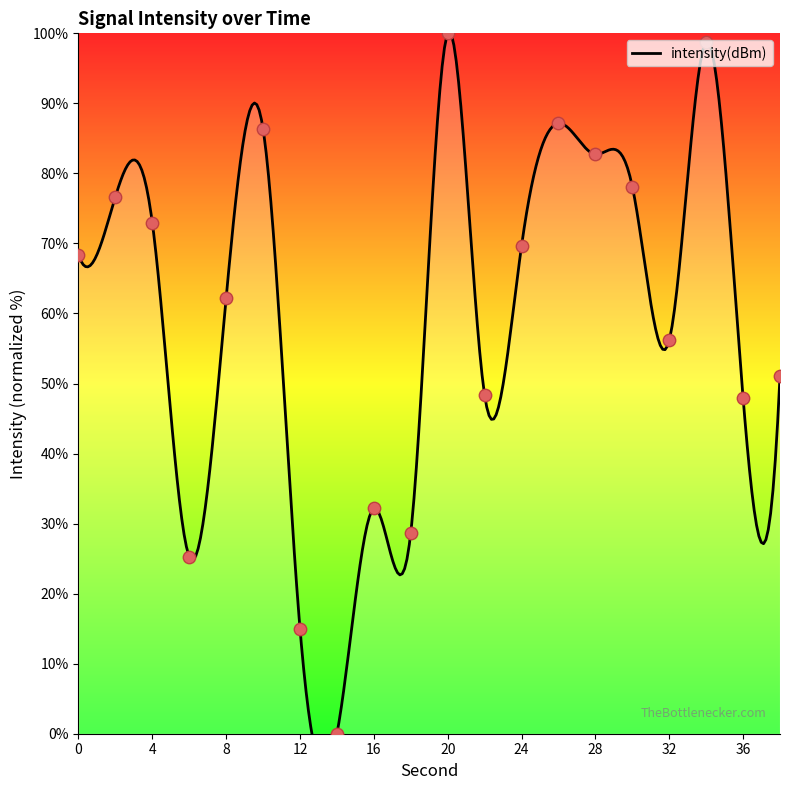

Approximately how many times larger is the value at 32 compared to 24?

0.8